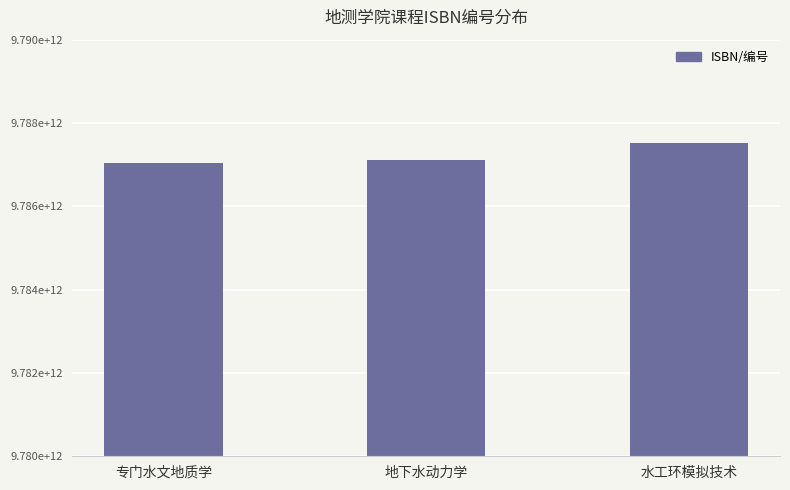

Reading left to right, list all the values displayed in this chart.

专门水文地质学=9787030487650	地下水动力学=9787116064997	水工环模拟技术=9787517017844